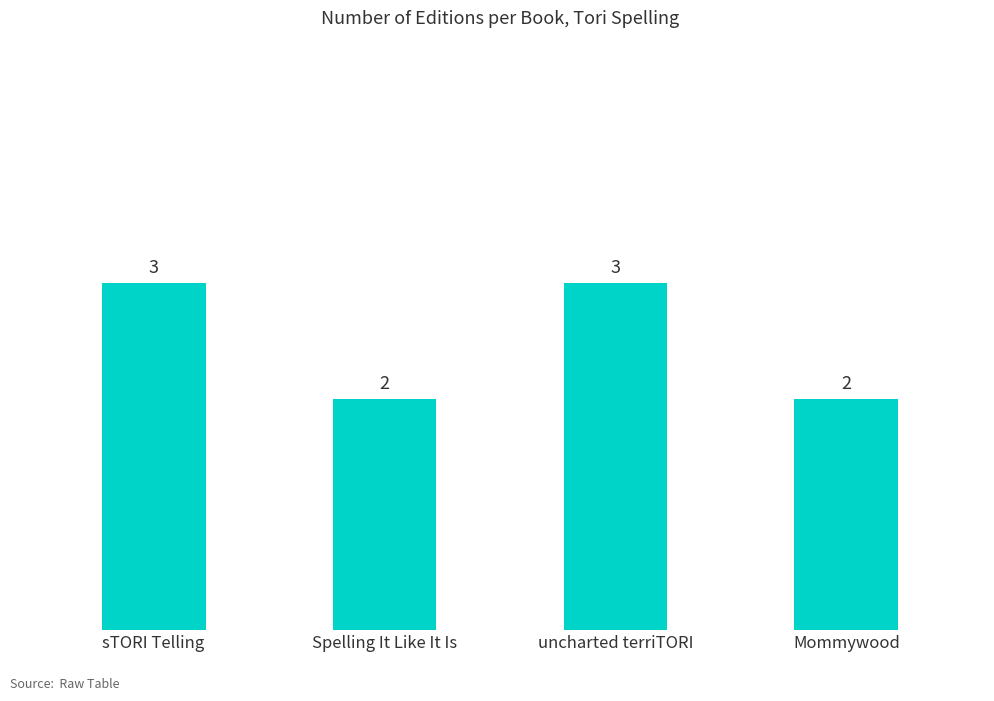

The chart shows a value of 1 at Spelling It Like It Is. True or false?

False